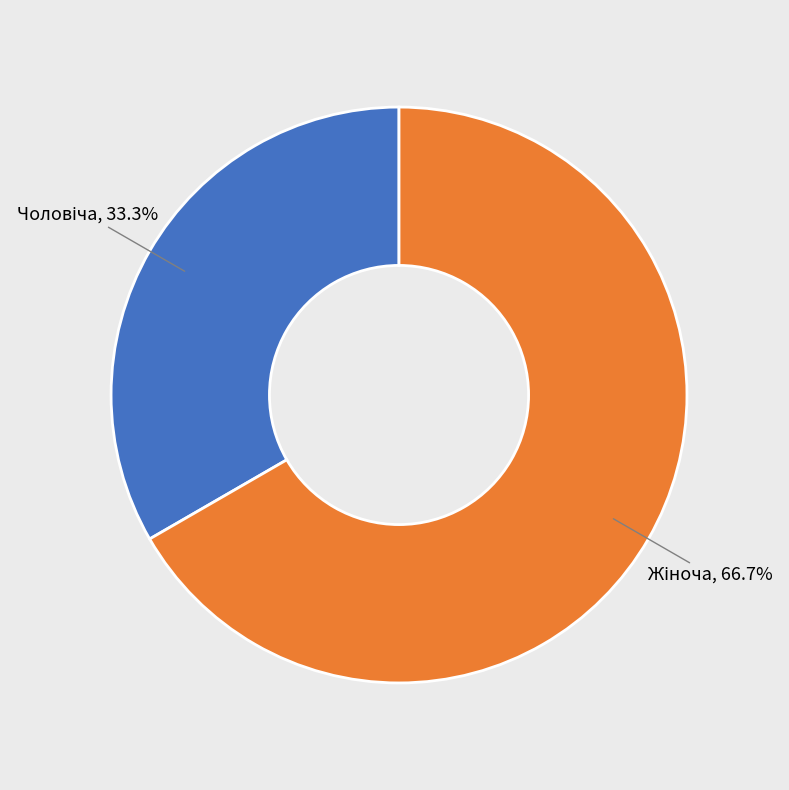

Is there any slice that represents more than half of the pie?

Yes